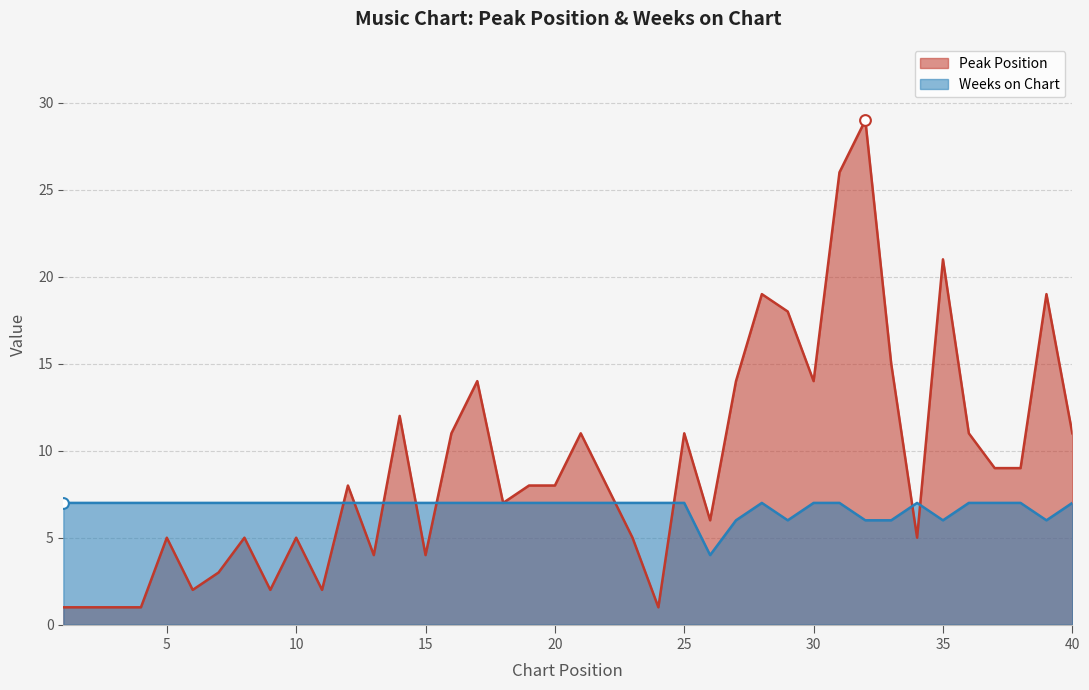

Which series has the widest spread of Y values?

Peak Position